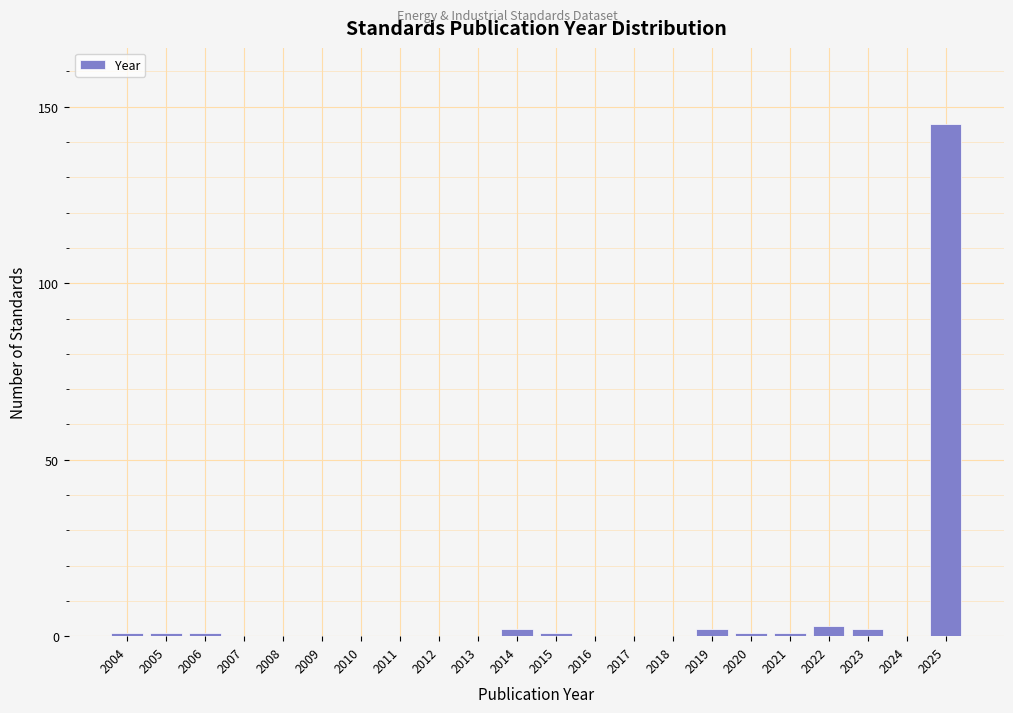

Reading right to left, transcribe all the data shown in this chart.

2025=145	2024=0	2023=2	2022=3	2021=1	2020=1	2019=2	2018=0	2017=0	2016=0	2015=1	2014=2	2013=0	2012=0	2011=0	2010=0	2009=0	2008=0	2007=0	2006=1	2005=1	2004=1